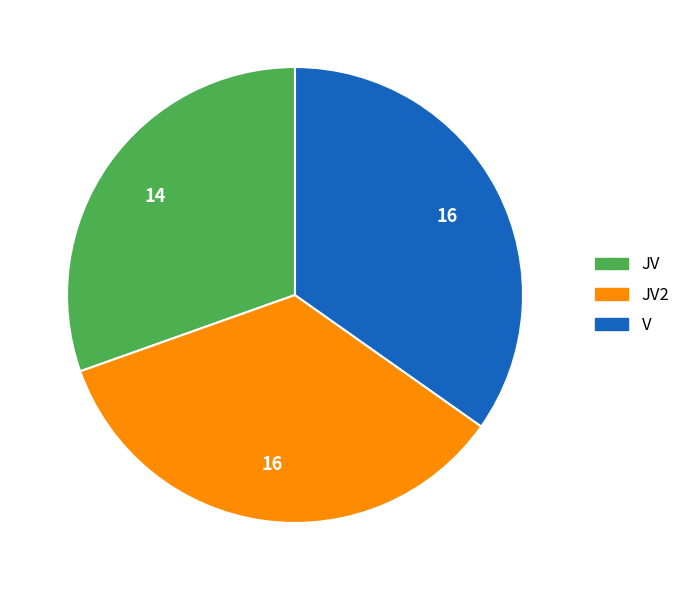

Count the number of slices in the pie.

3